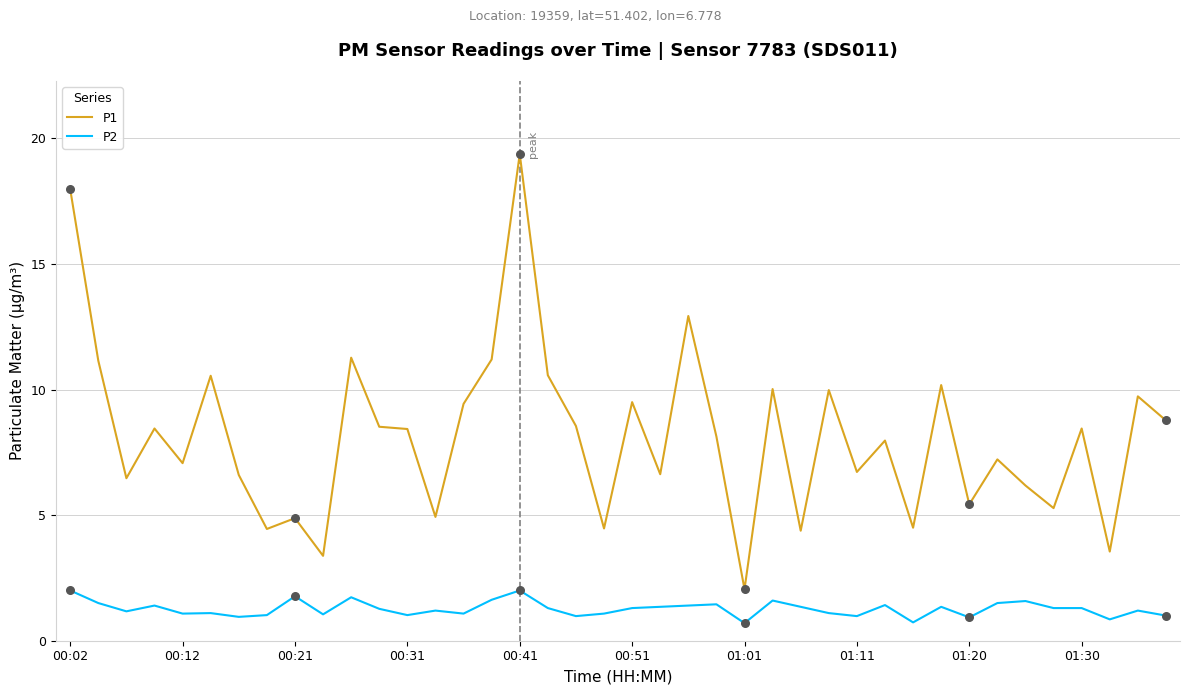

Which series has the widest spread of values?

P1